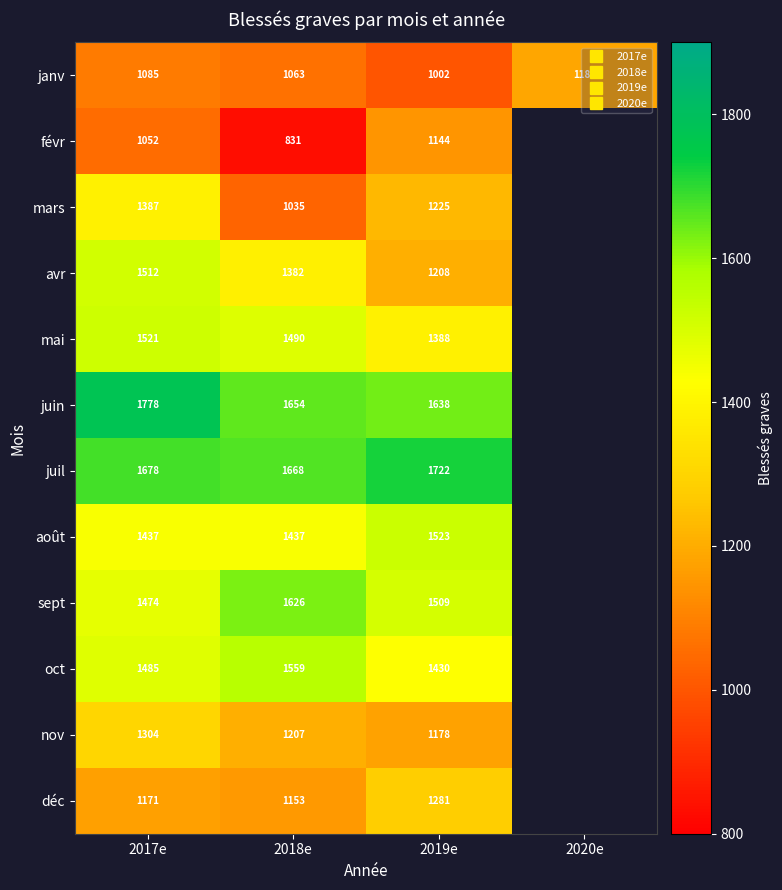

At which category is the sum across all series the highest?

2017e